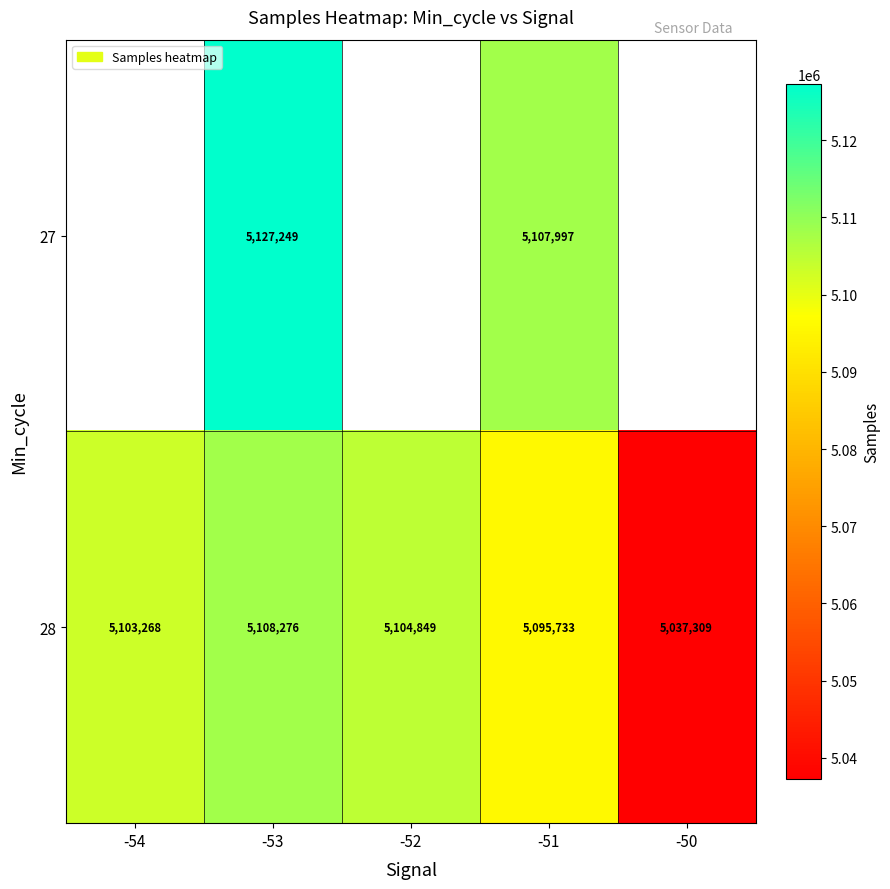

What is the difference between the highest and lowest values at -53?

18973